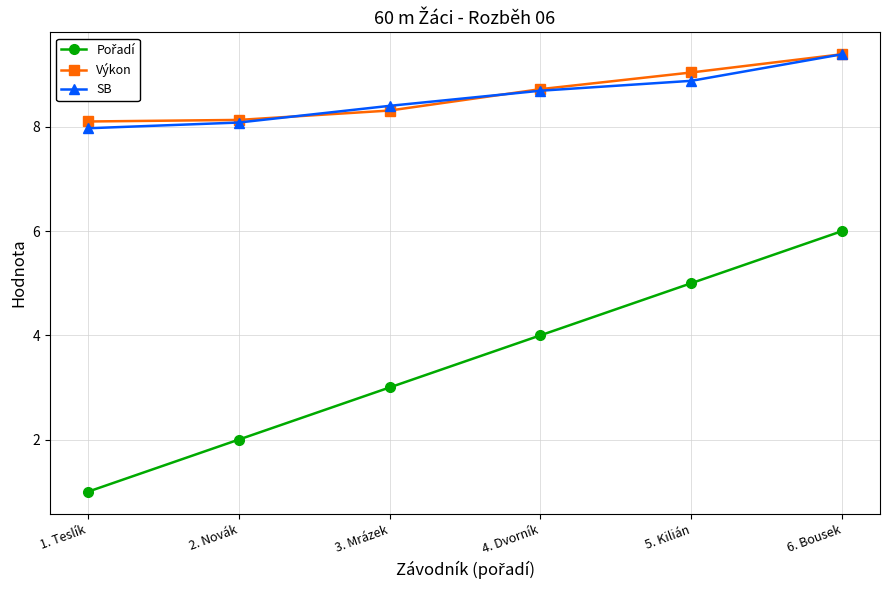

At which category is the sum across all series the highest?

6. Bousek